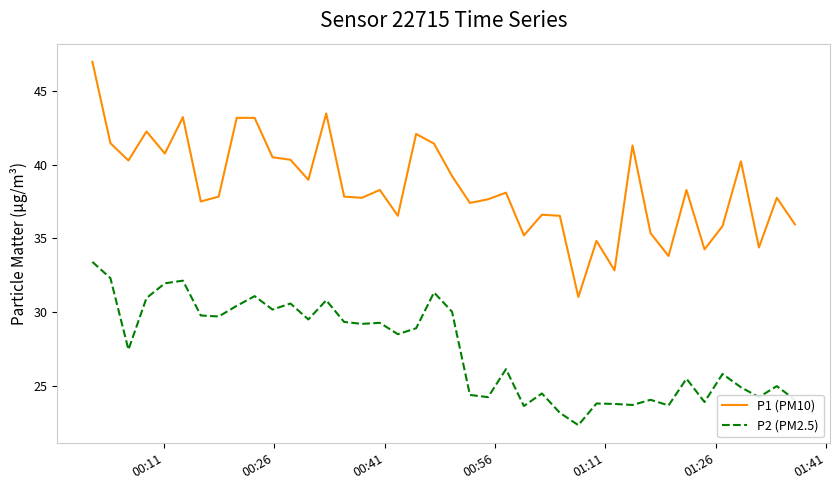

Which series has the largest range (max minus min)?

P1 (PM10)